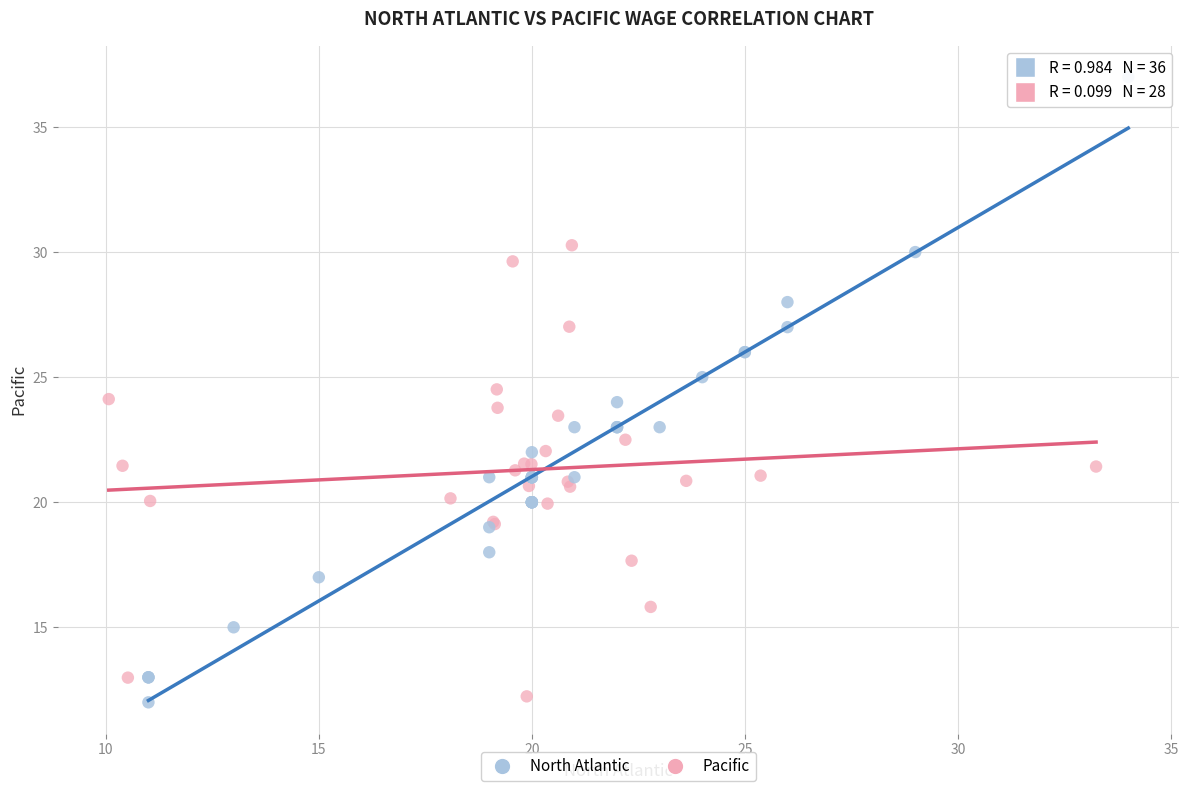

Which series contains the highest Y value?

North Atlantic